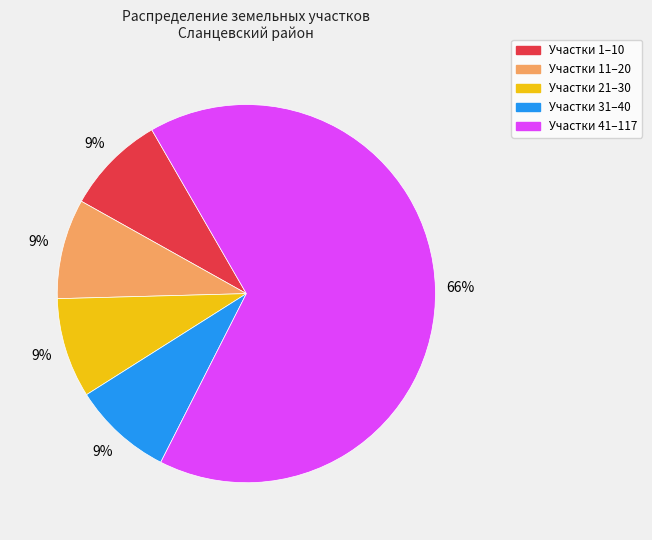

Is there any slice that represents more than half of the pie?

Yes